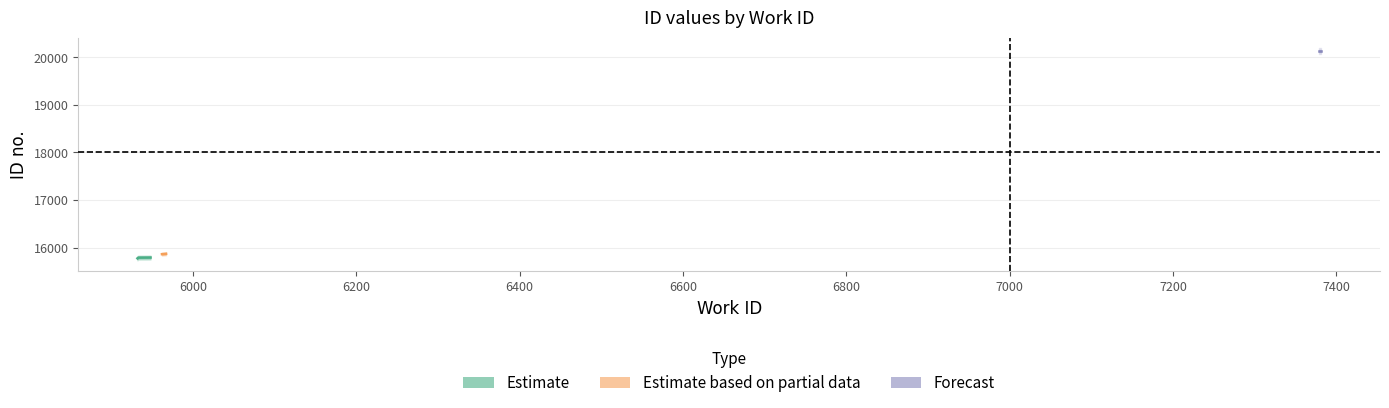

What is the approximate value of Estimate at 6400, to the nearest 5?

15790